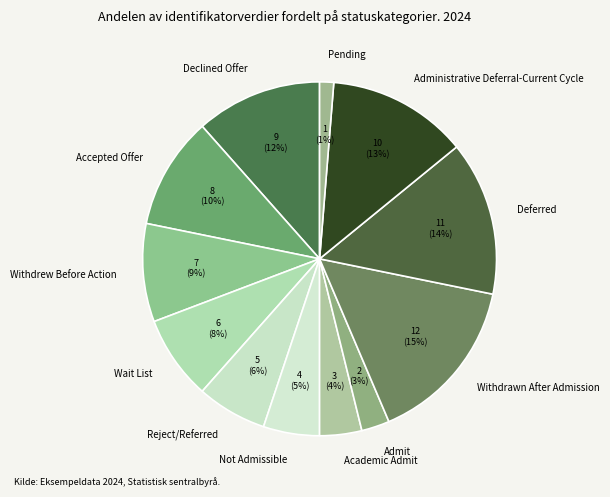

Which has a higher value, Withdrew Before Action or Admit?

Withdrew Before Action